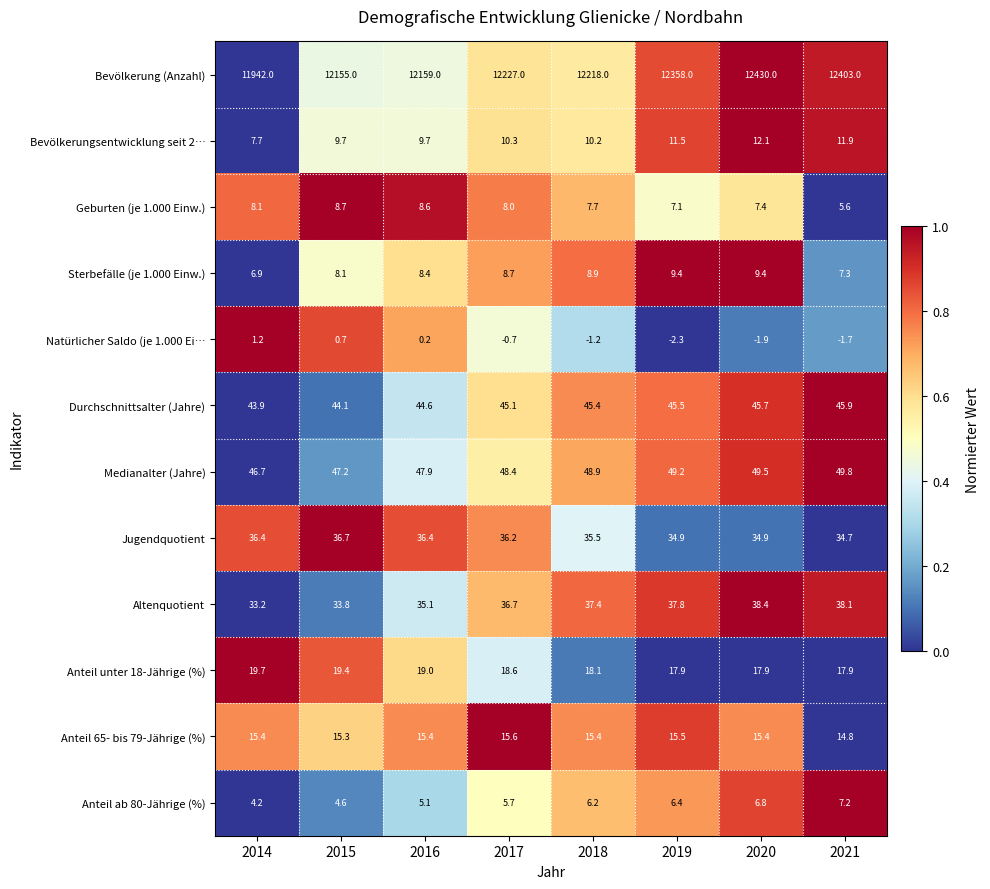

Where does the Sterbefälle (je 1.000 Einw.) series first go above 8?

2015